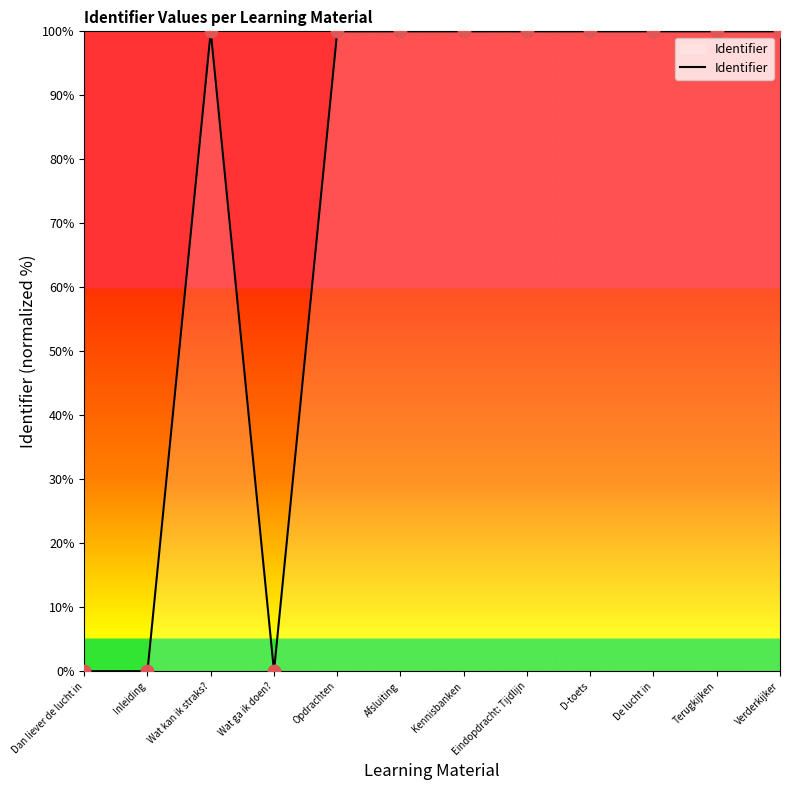

What is the change in value from Dan liever de lucht in to De lucht in?

+100.0